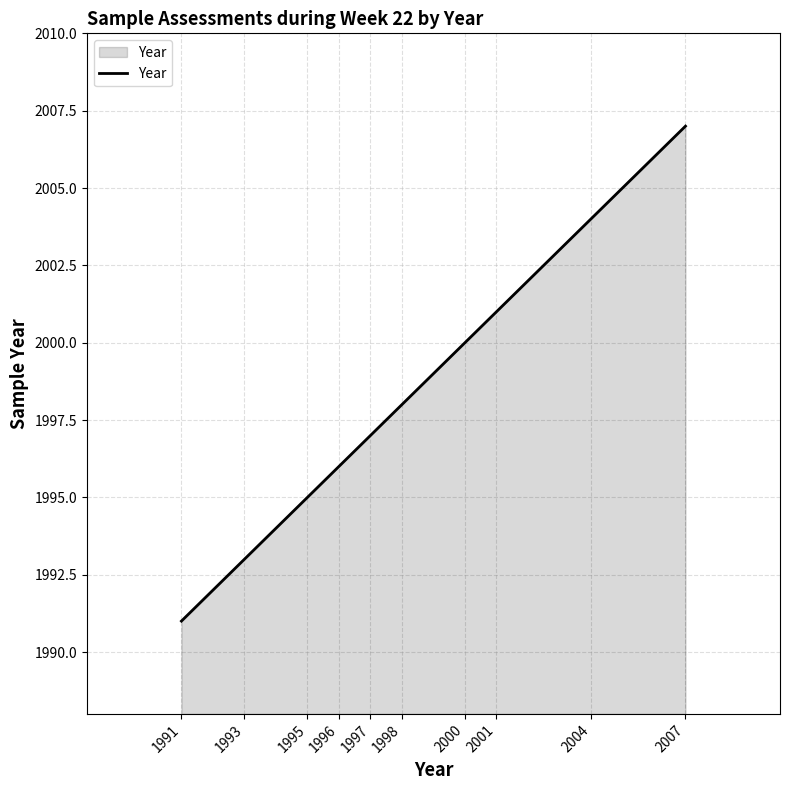

What is the average value?

1998